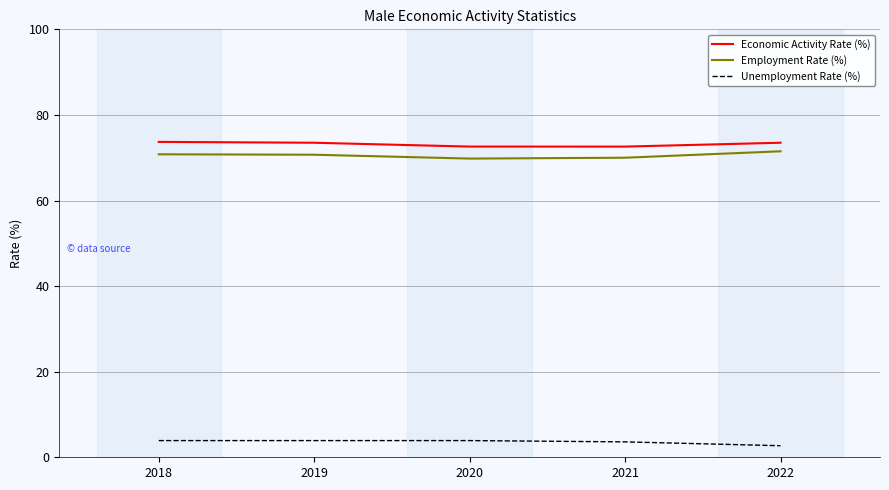

What is the difference between the maximum and minimum values in the Unemployment Rate (%) series?

1.2